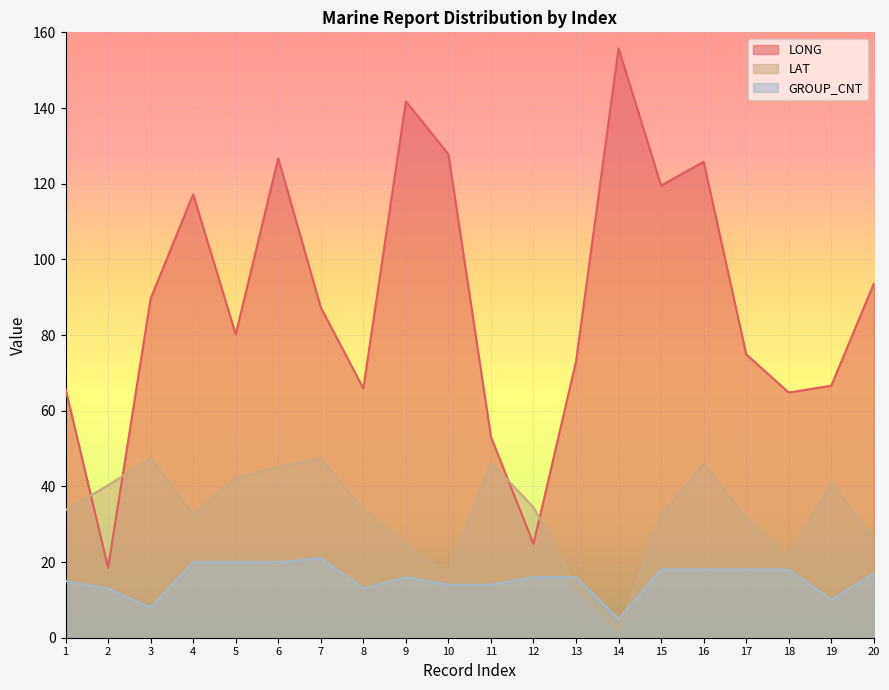

List the series in order of their peak value, lowest first.

GROUP_CNT, LAT, LONG